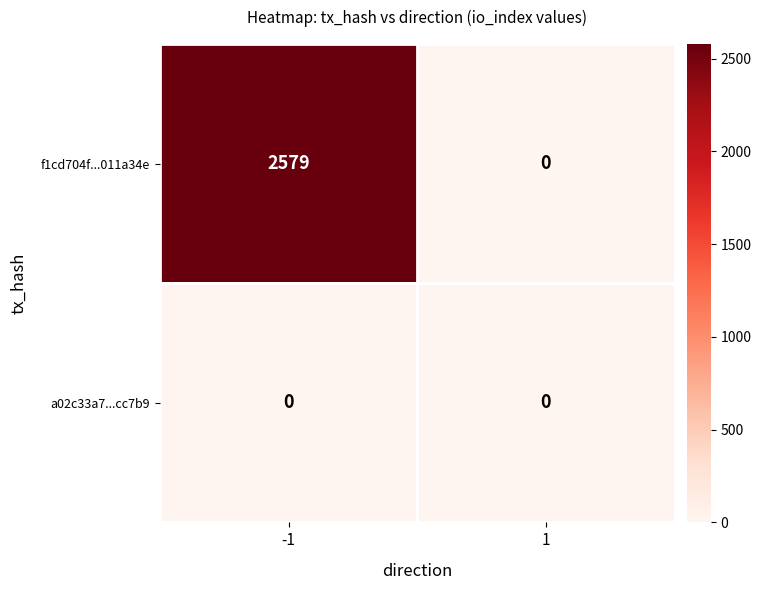

How many data points does each series have?

2